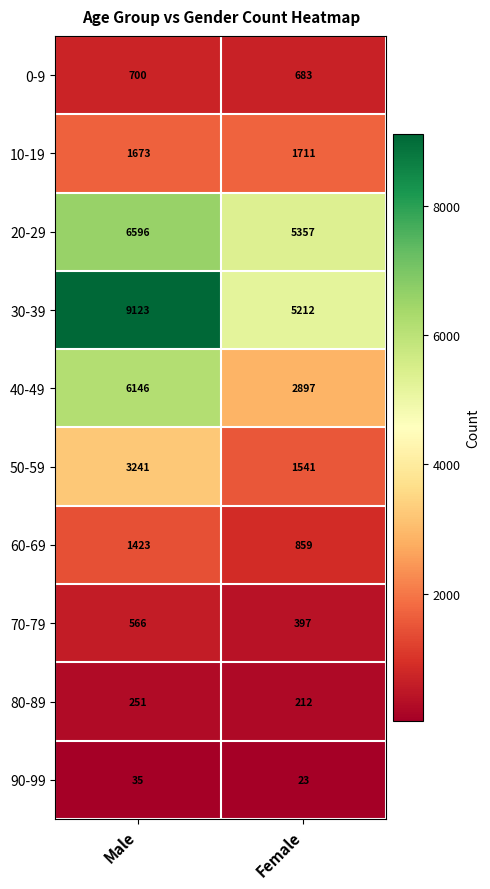

What is the lowest value of the 30-39 series?

5212